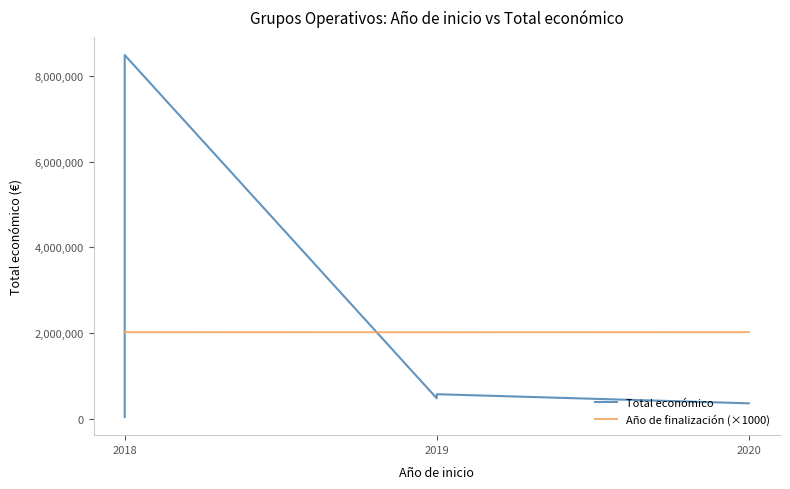

What is the difference between the maximum and minimum values in the Total económico series?

8442154